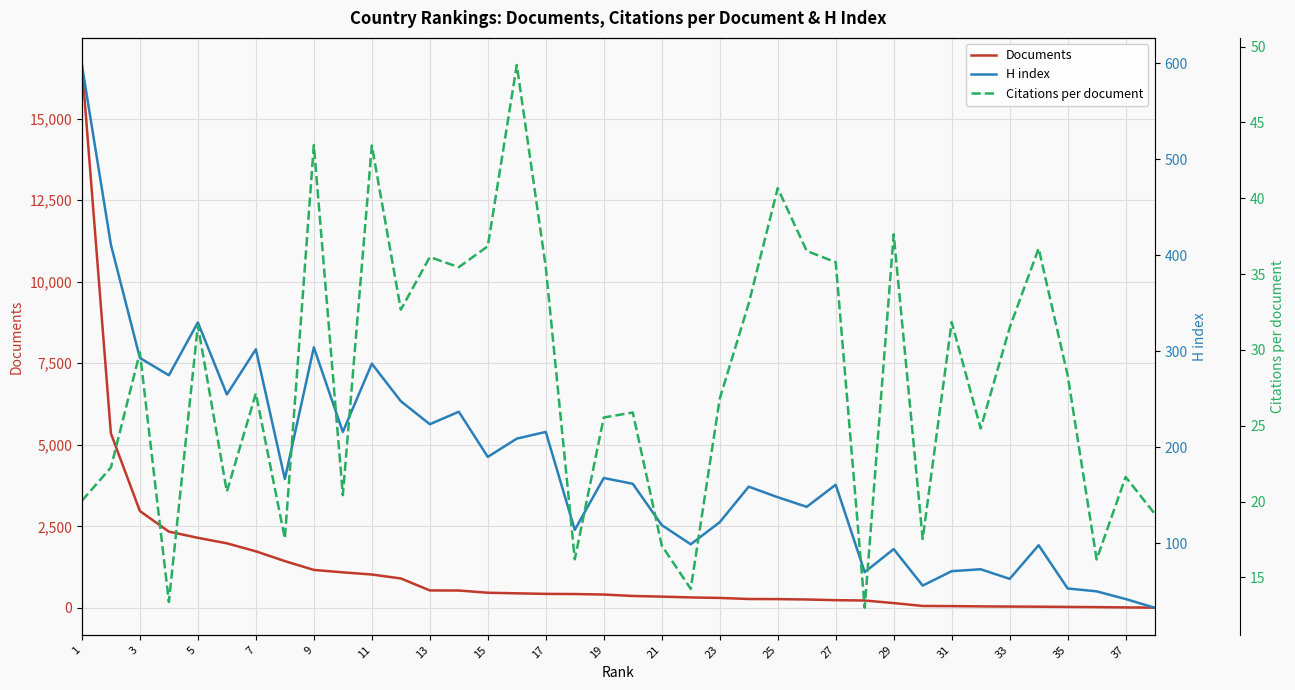

The value of Documents at 9 is 1163. True or false?

True